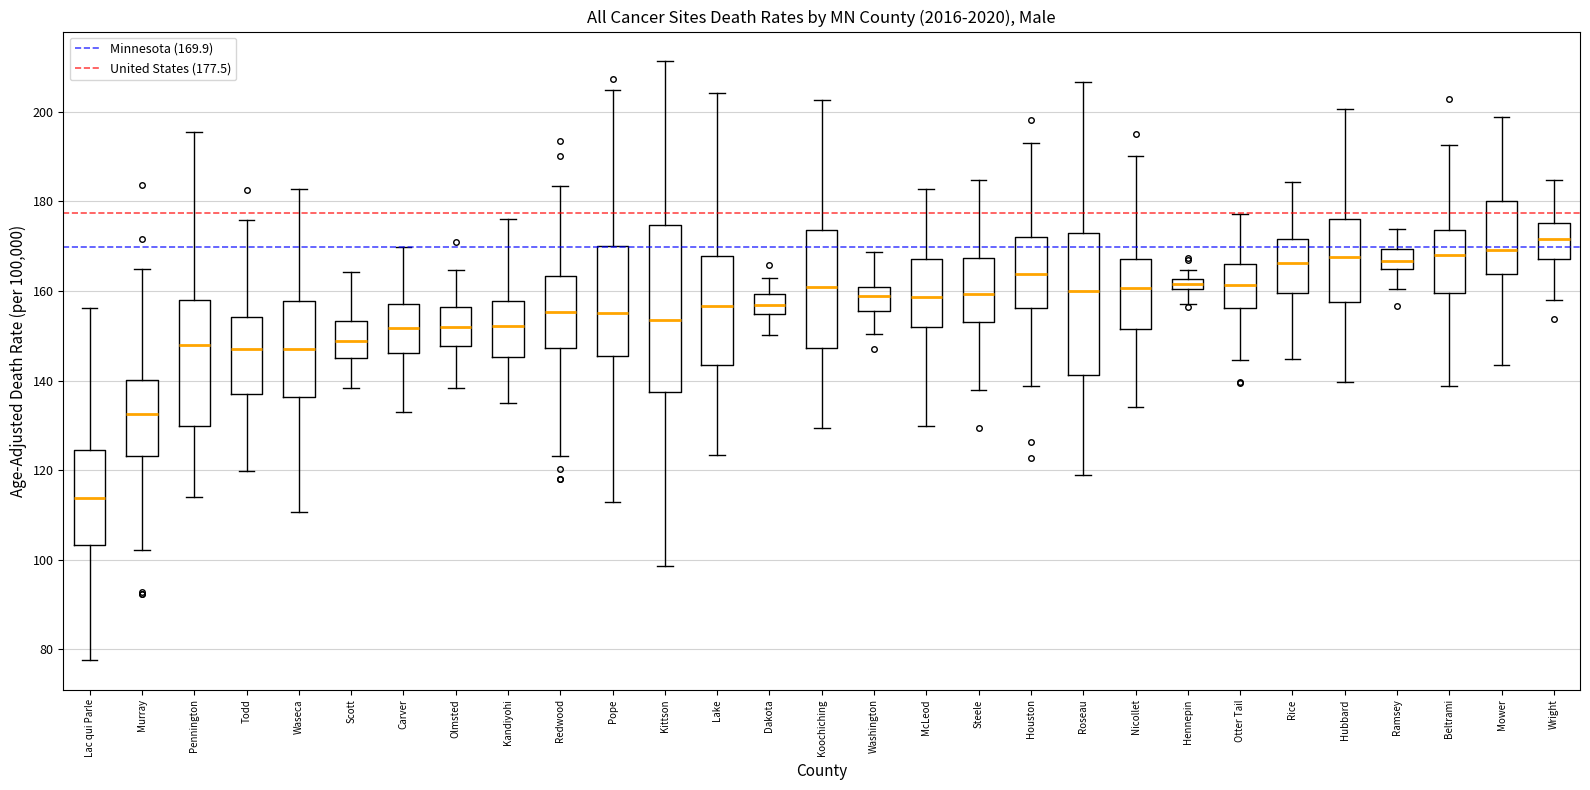

Which box has the highest median line?

Wright